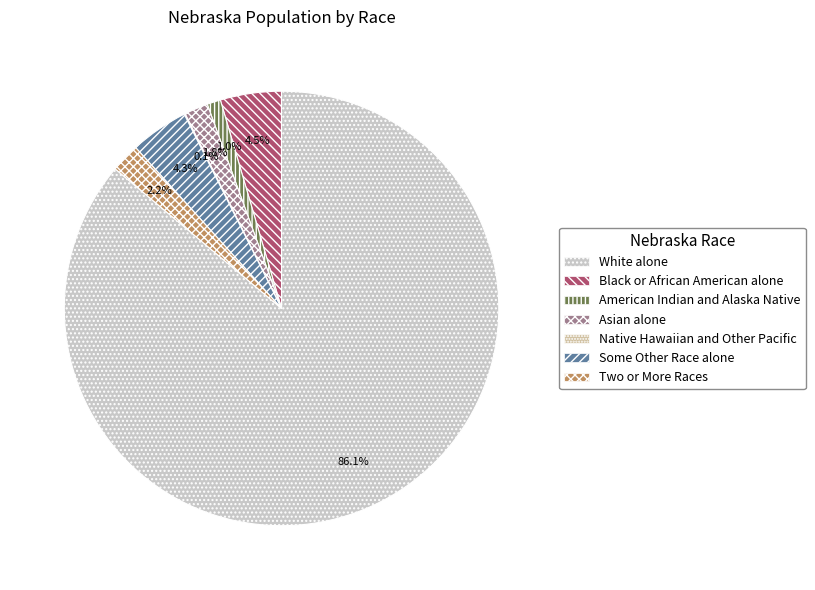

To the nearest percent, what is the difference between the largest and smallest slice percentages?

86%